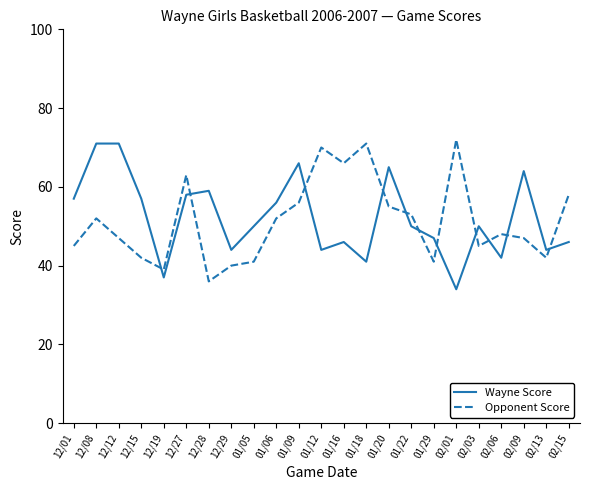

What is the maximum value for Wayne Score?

71